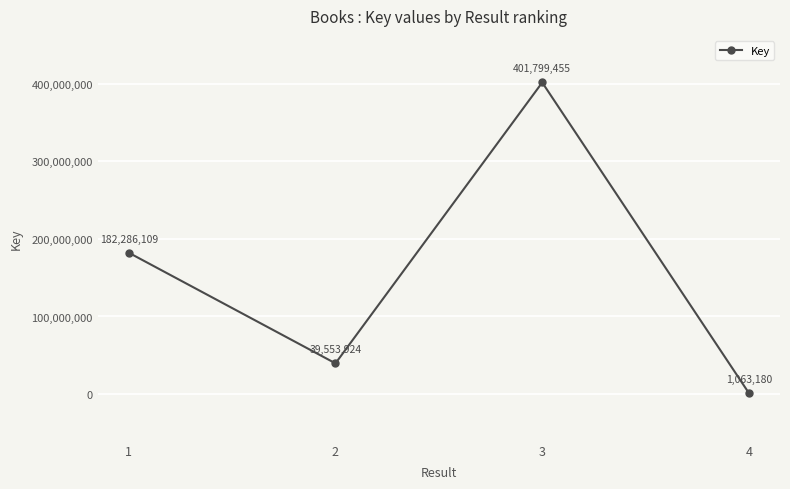

The value at 3 is 279481909. True or false?

False